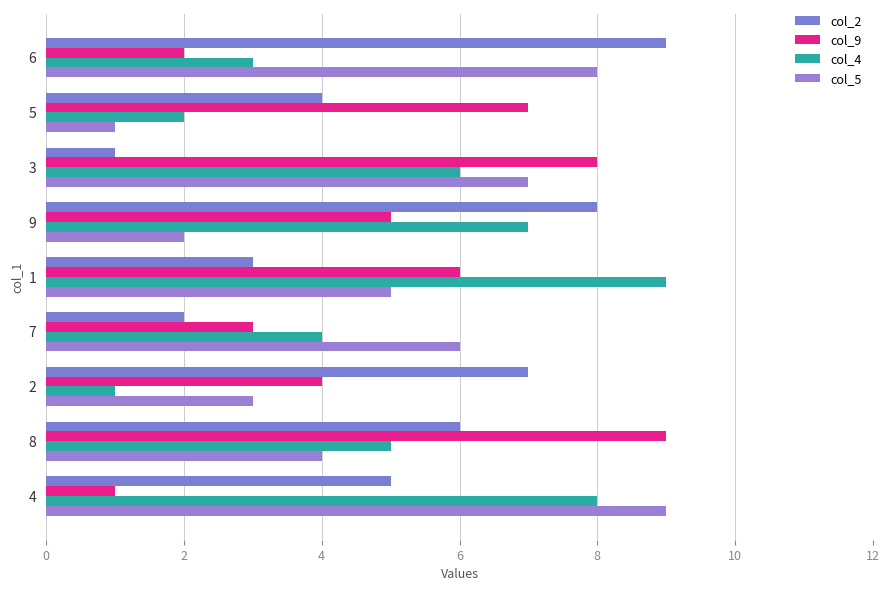

Count the number of data series in this chart.

4